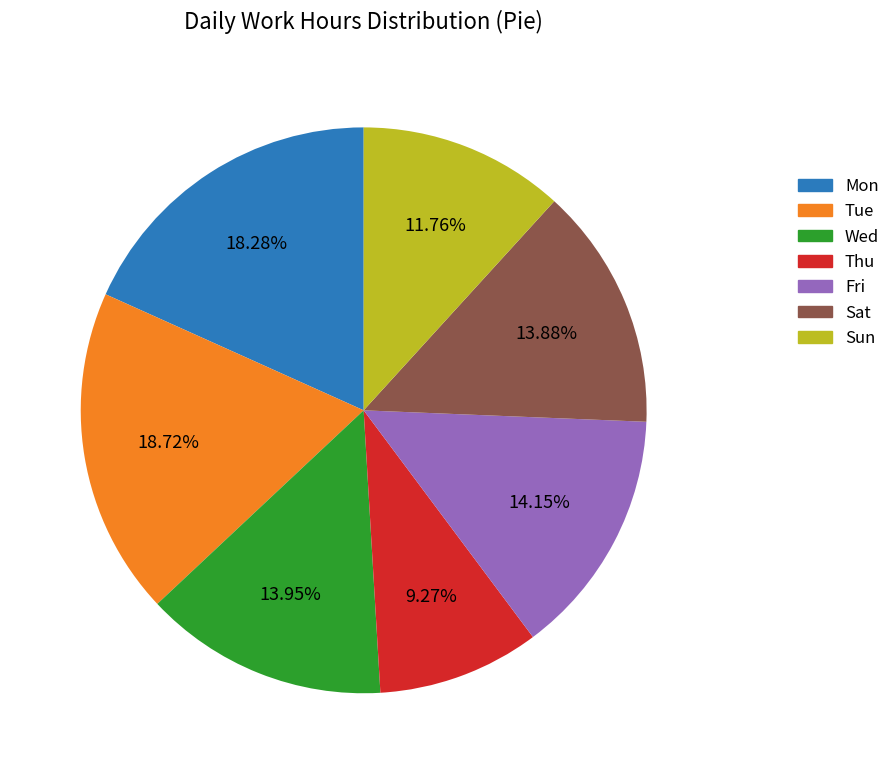

Is there a majority slice in this chart?

No